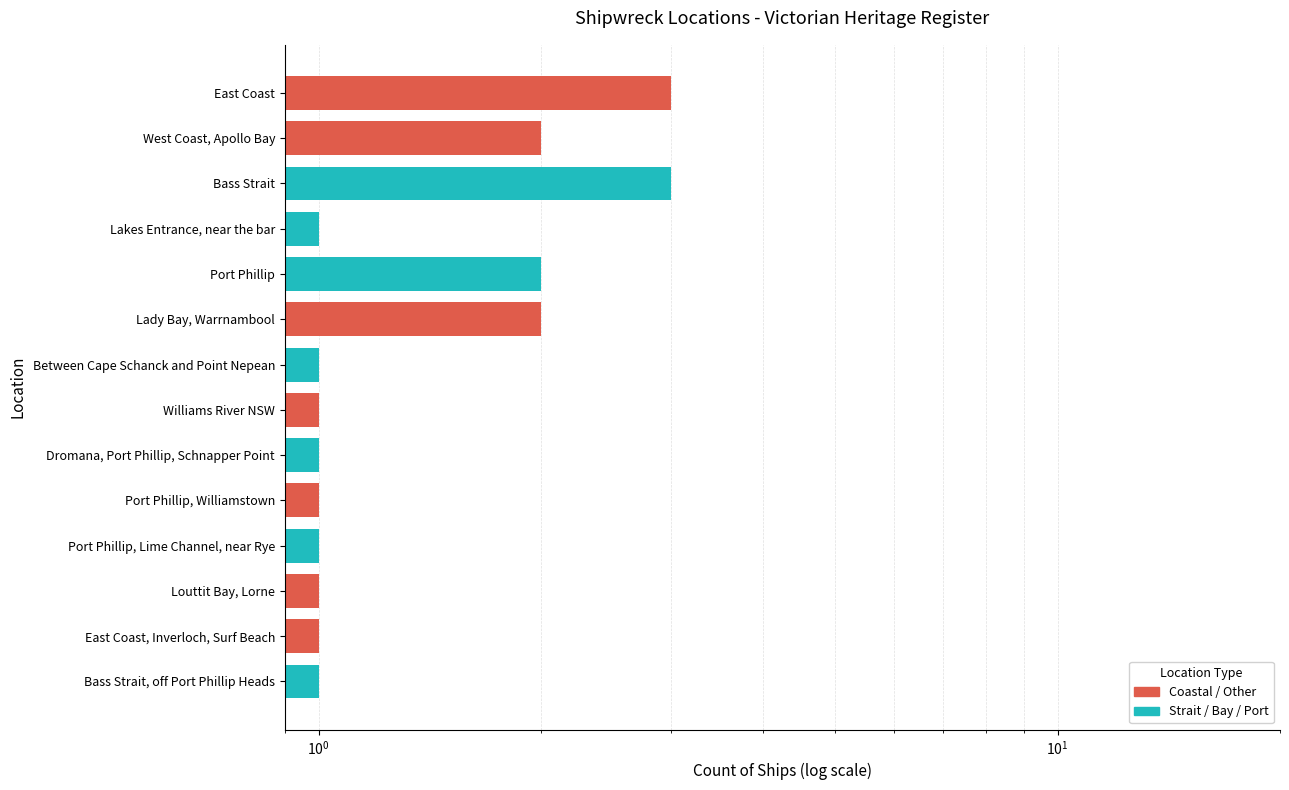

List the labels in order of value, largest first.

East Coast, Bass Strait, West Coast, Apollo Bay, Port Phillip, Lady Bay, Warrnambool, Lakes Entrance, near the bar, Between Cape Schanck and Point Nepean, Williams River NSW, Dromana, Port Phillip, Schnapper Point, Port Phillip, Williamstown, Port Phillip, Lime Channel, near Rye, Louttit Bay, Lorne, East Coast, Inverloch, Surf Beach, Bass Strait, off Port Phillip Heads